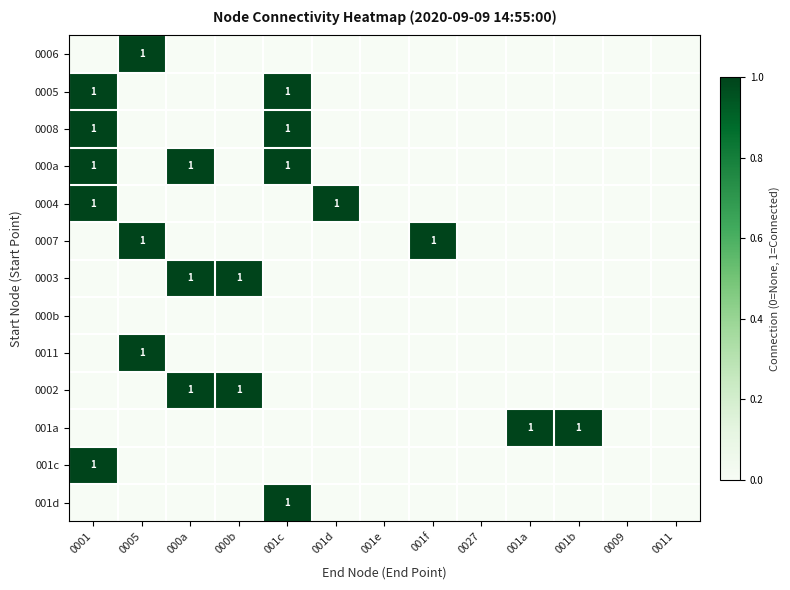

Which label corresponds to the largest value in the chart?

0005